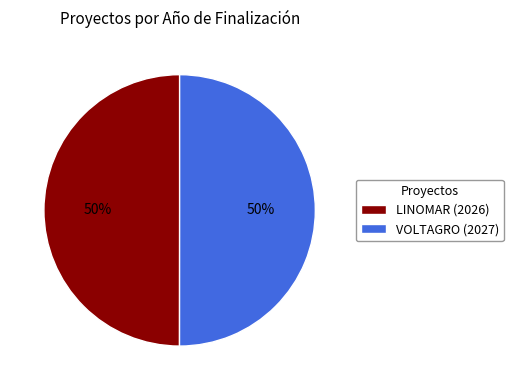

Do VOLTAGRO (2027) and LINOMAR (2026) together represent more than half of the pie?

Yes